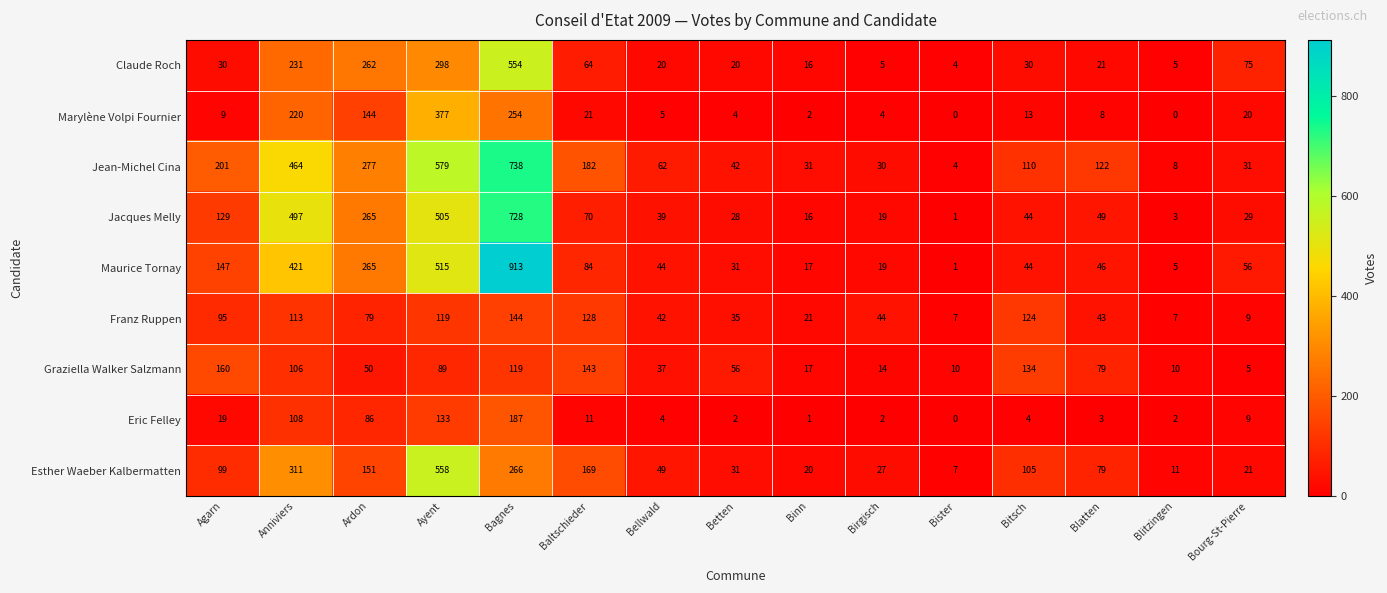

At which label does Claude Roch reach its peak?

Bagnes